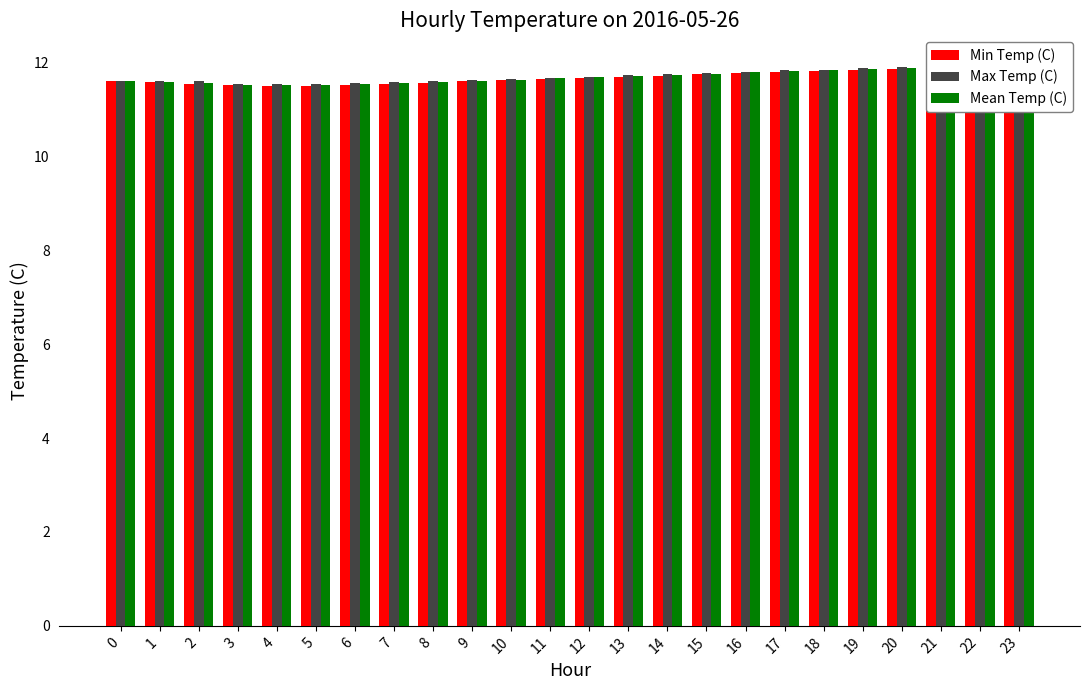

Where is Mean Temp (C) nearest to the value 11?

4